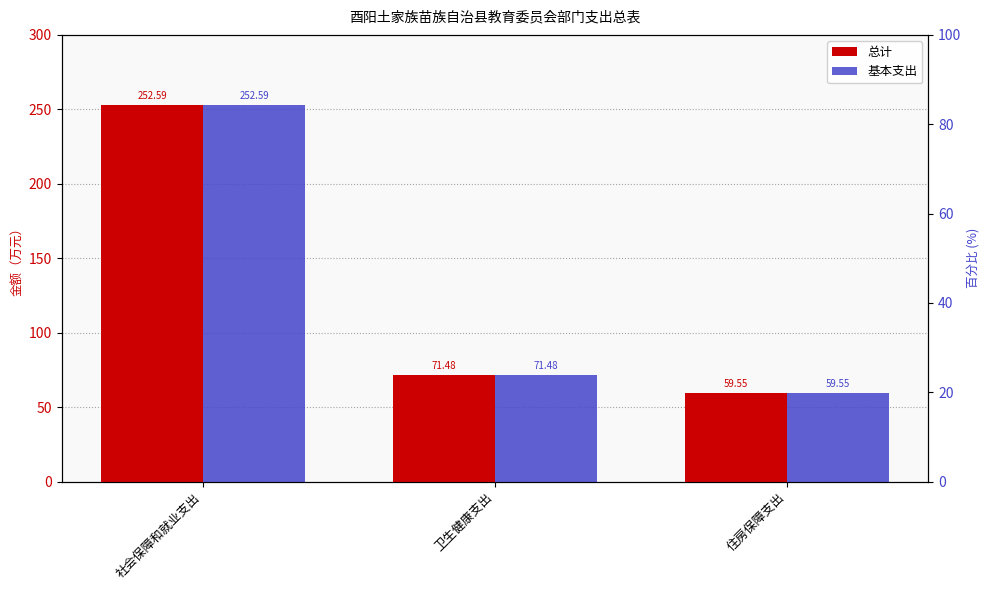

How many data points in 总计 are above 71?

2